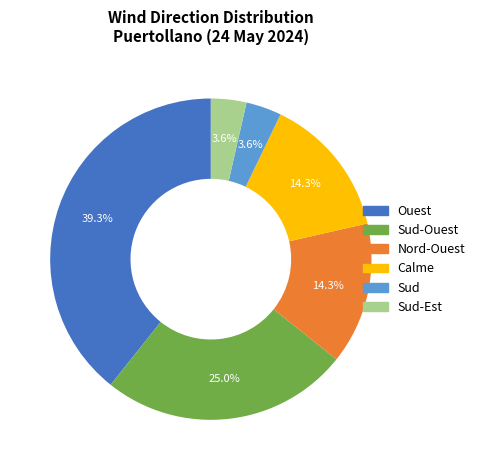

Does any single category account for the majority?

No